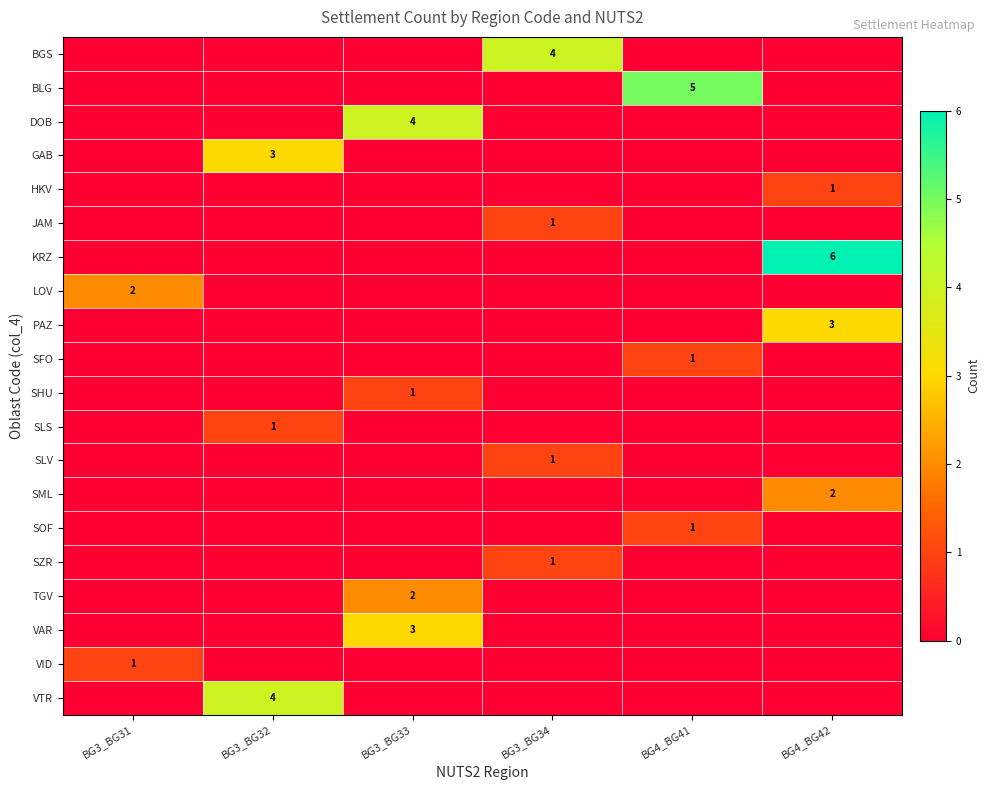

The value of HKV at BG3_BG34 is 0. True or false?

True